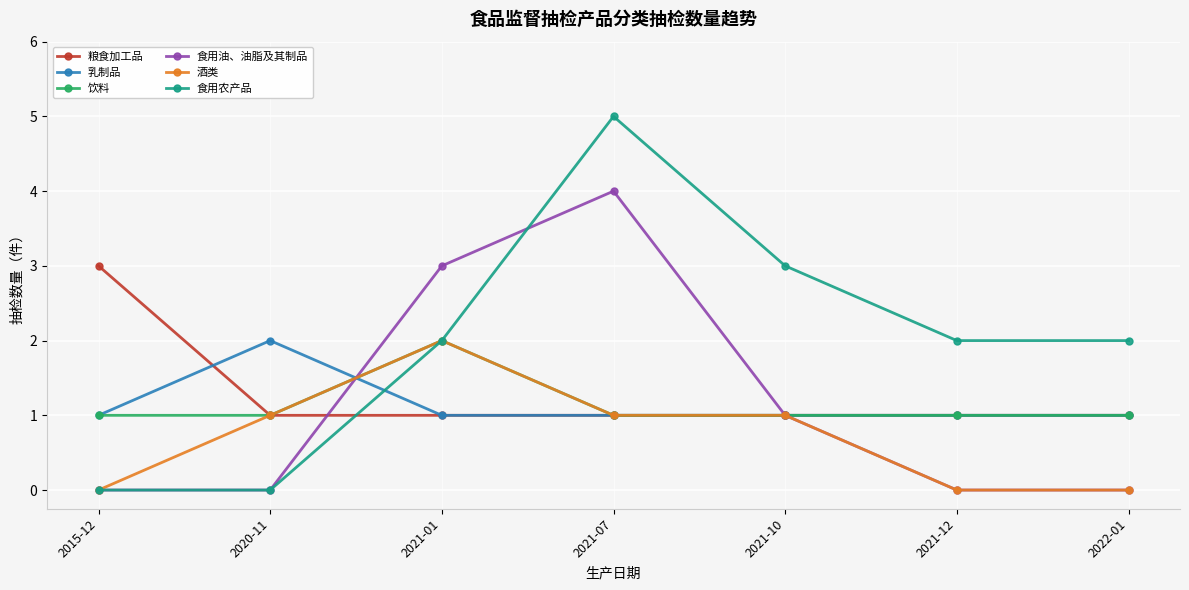

True or false: 乳制品 and 粮食加工品 intersect in this chart.

True